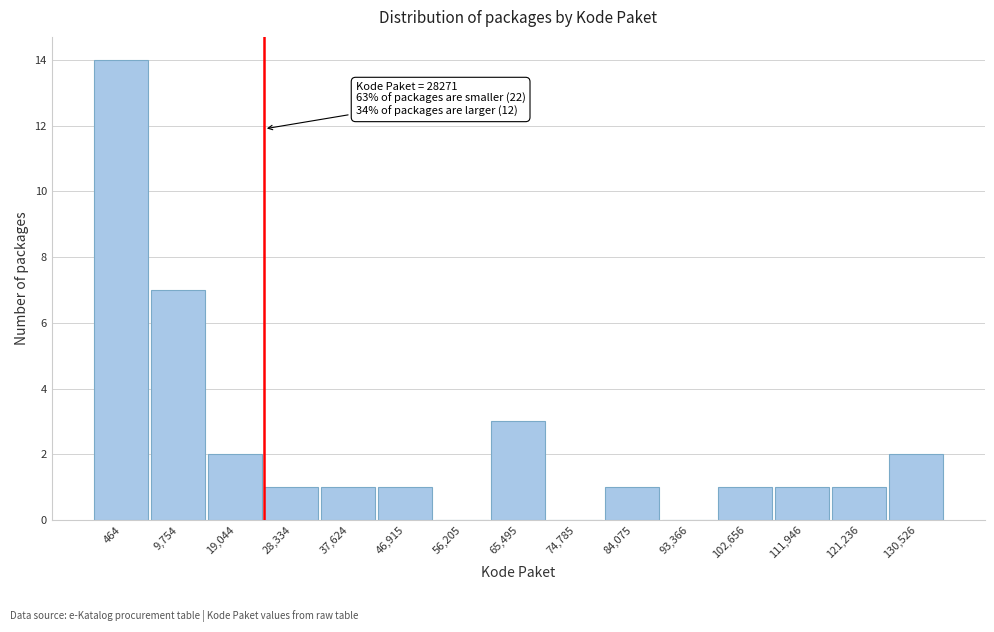

Reading left to right, what are all the values shown in this chart?

464=14	9,754=7	19,044=2	28,334=1	37,624=1	46,915=1	56,205=0	65,495=3	74,785=0	84,075=1	93,366=0	102,656=1	111,946=1	121,236=1	130,526=2